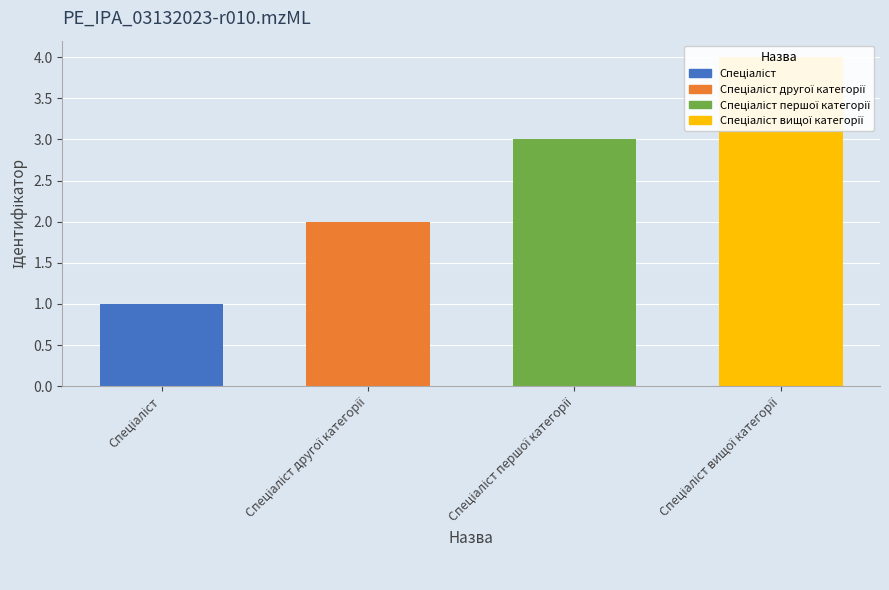

What is the smallest value displayed?

1